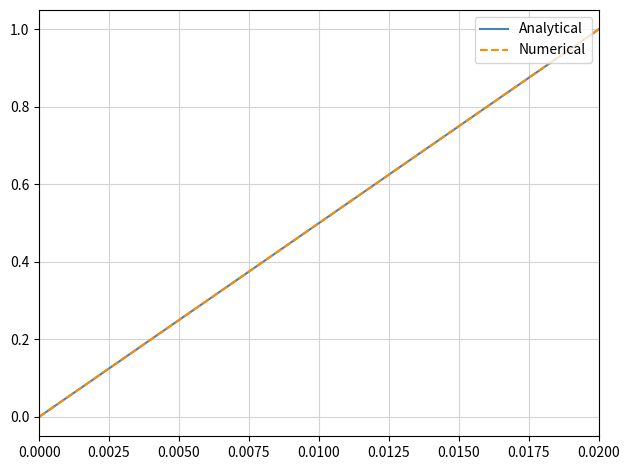

Is the value of Analytical at 0.0025 greater than the value of Numerical at 0.0150?

No